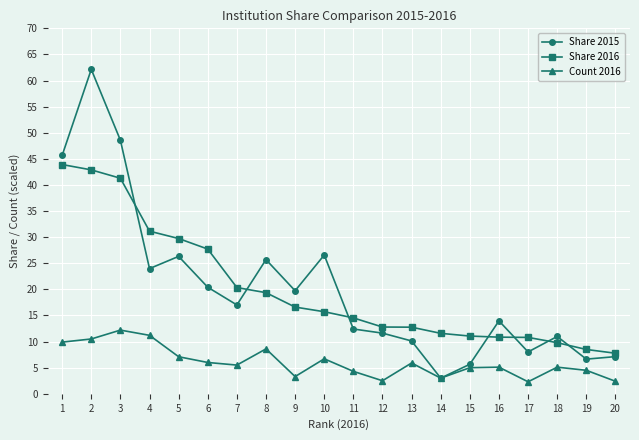

True or false: Share 2016 and Count 2016 intersect in this chart.

False